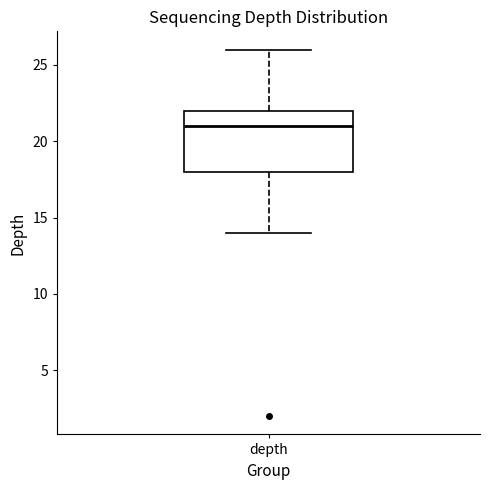

Where does the upper whisker of the box for depth end on the y-axis? The values are not printed on the chart, so give them approximately, as read against the axis.

26